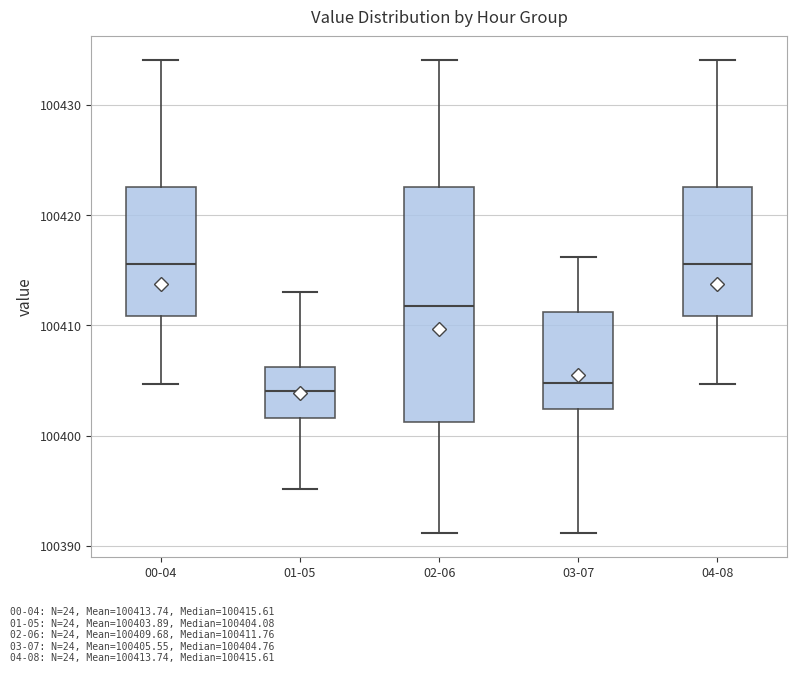

Comparing the boxes themselves (not the whiskers), which one is the tallest?

02-06